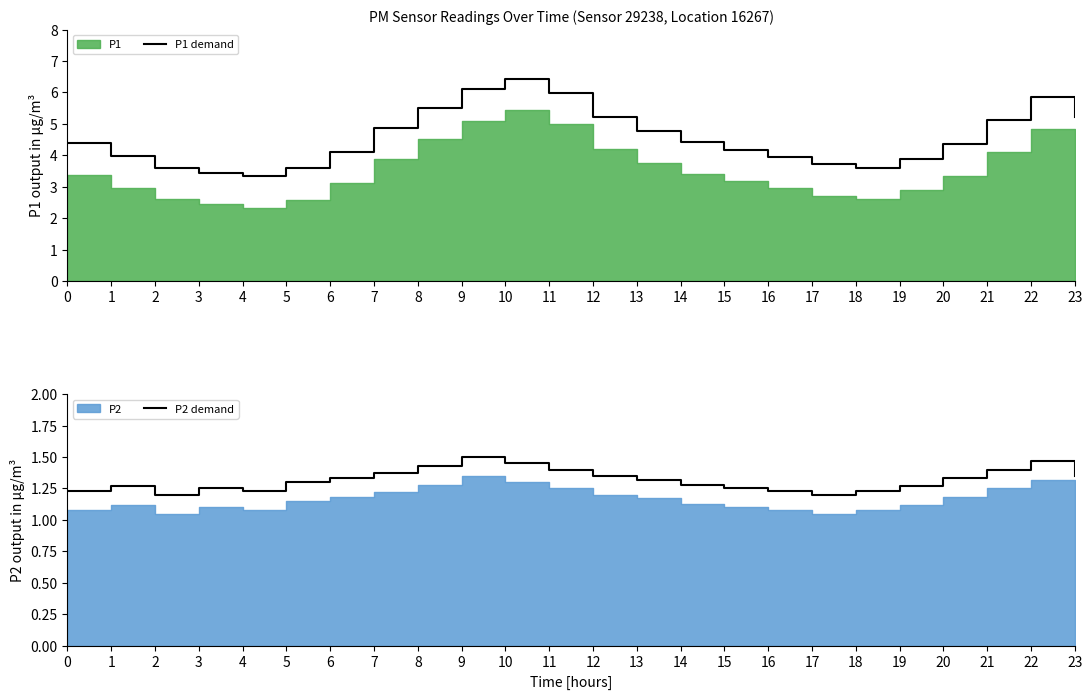

Is the value of P1 demand at 0 greater than the value of P2 demand at 5?

Yes